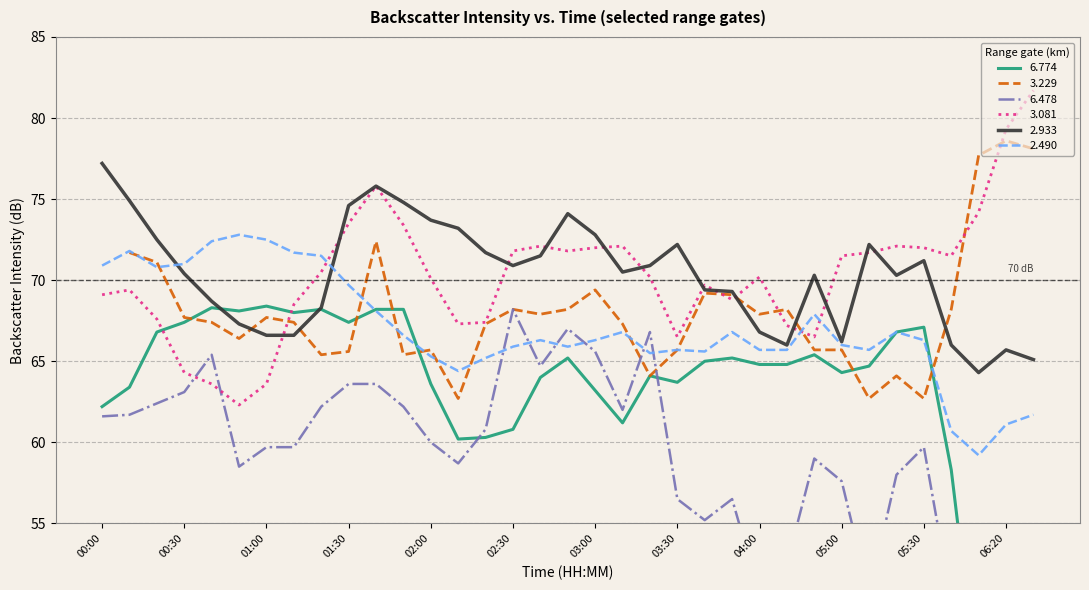

At which label is 3.081 closest to 72?

03:00